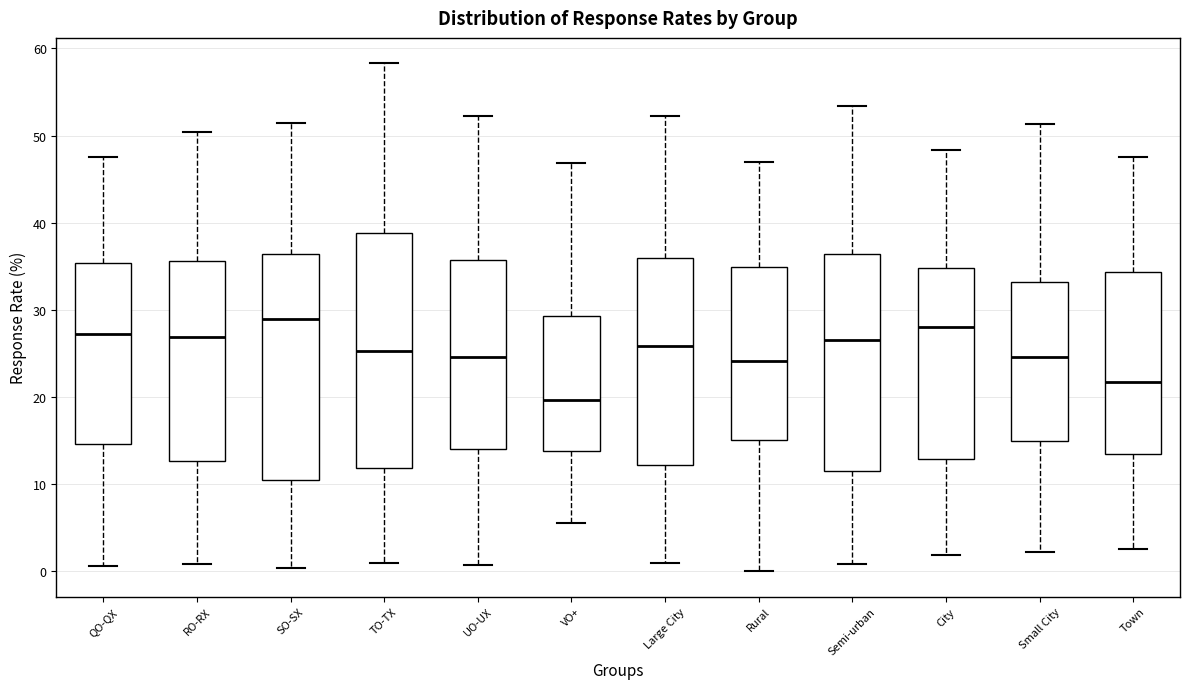

Which box has the highest median line?

SO-SX